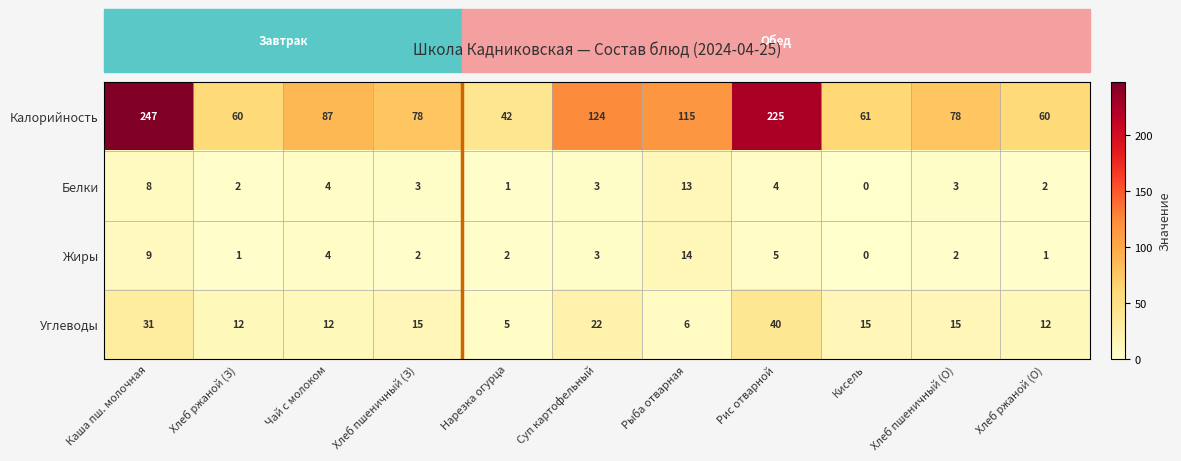

At which category is the sum across all series the highest?

Каша пш. молочная